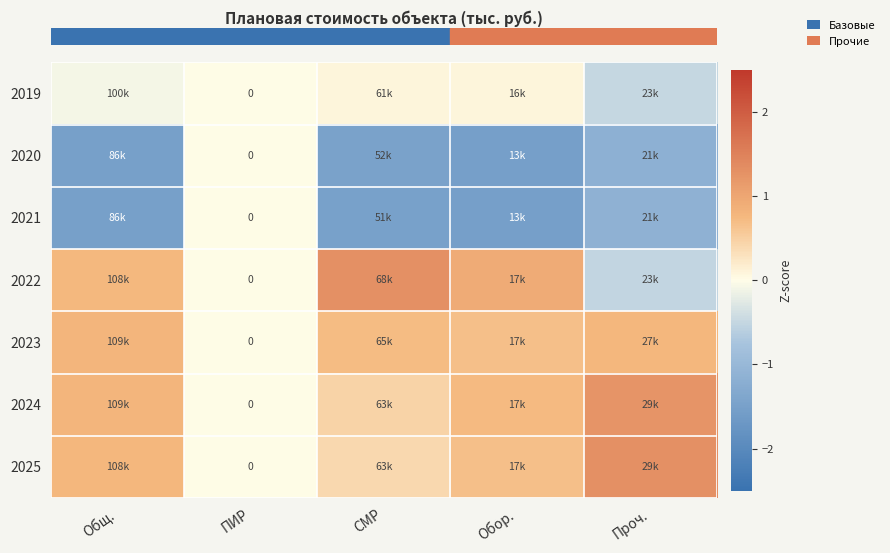

The value of row_2 at Проч. is -0.4. True or false?

False